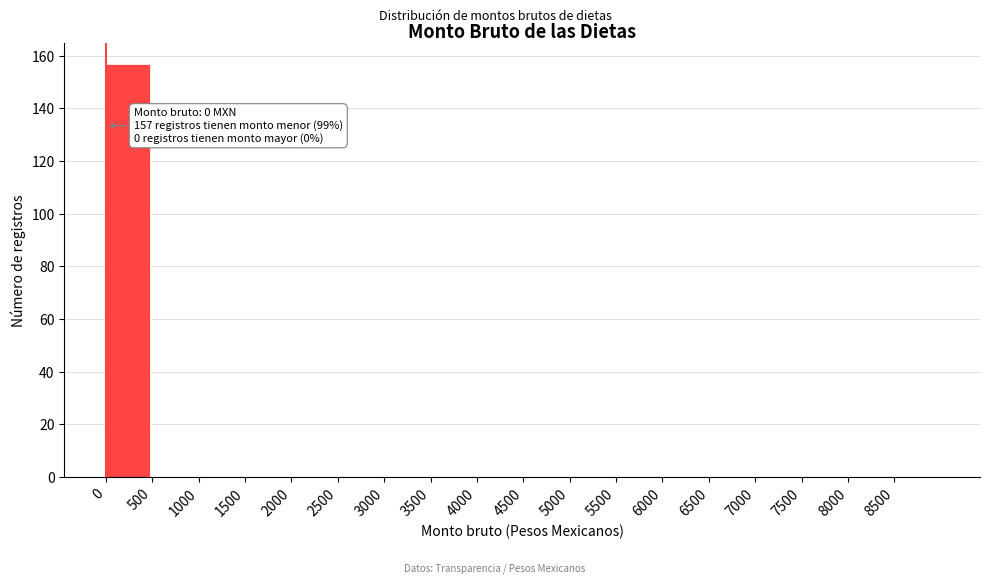

Over which range of the x-axis is the bar tallest?

0 to 500